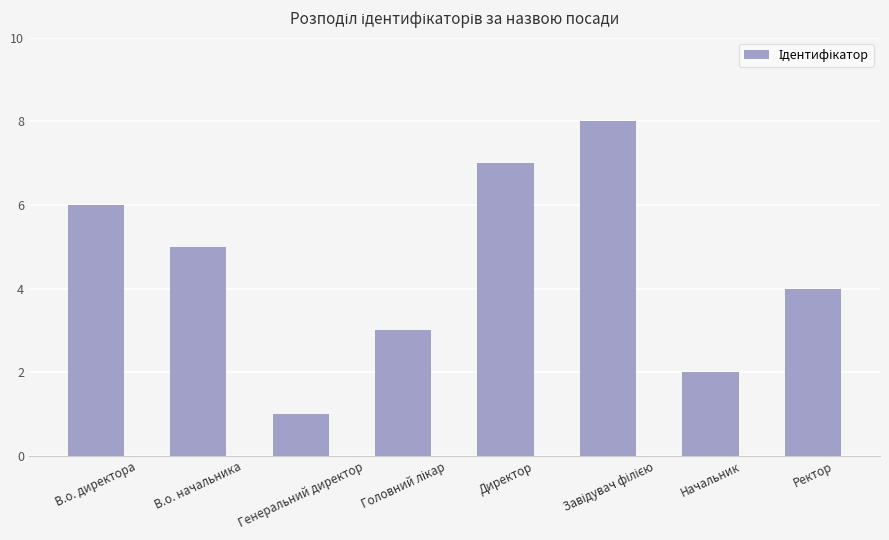

What is the label of the 8th bar from the right?

В.о. директора